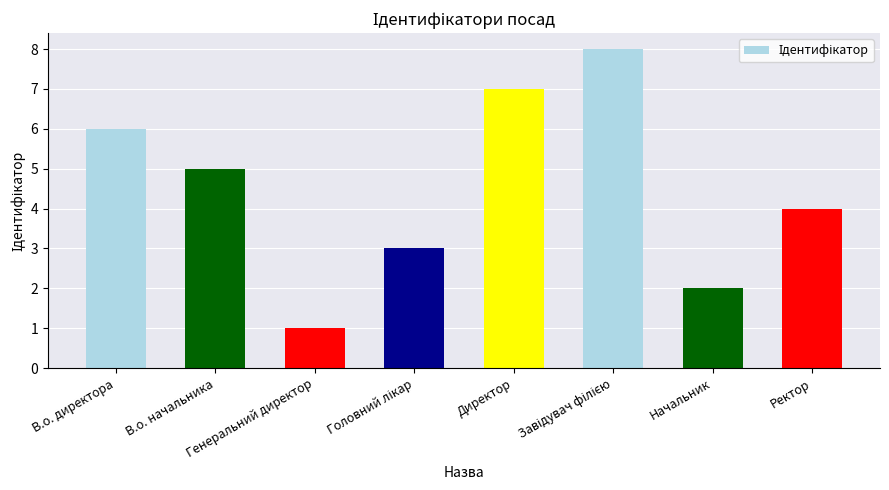

Count the number of data series in this chart.

1